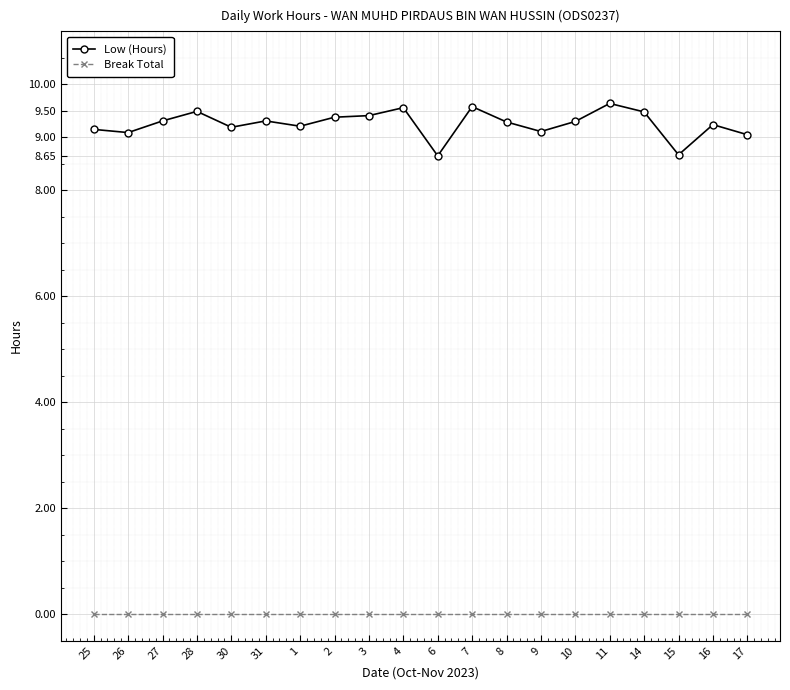

Which series changed the most between 4 and 17?

Low (Hours)